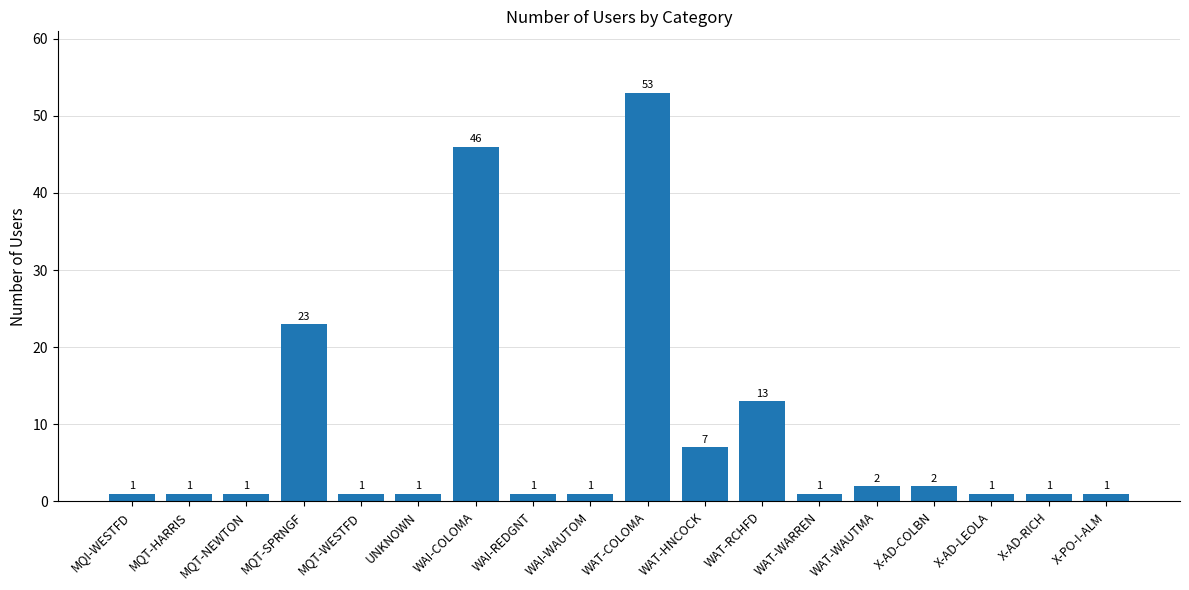

What is the value of the 3rd bar from the left?

1